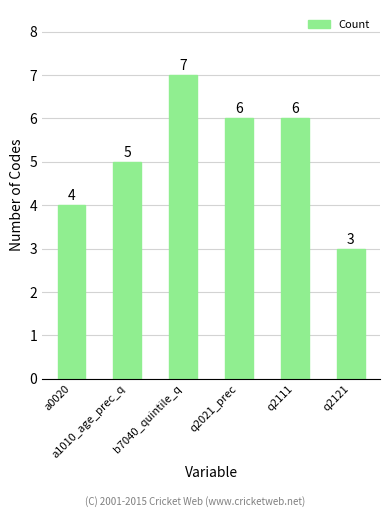

Reading right to left, extract all data points from this chart.

3	6	6	7	5	4